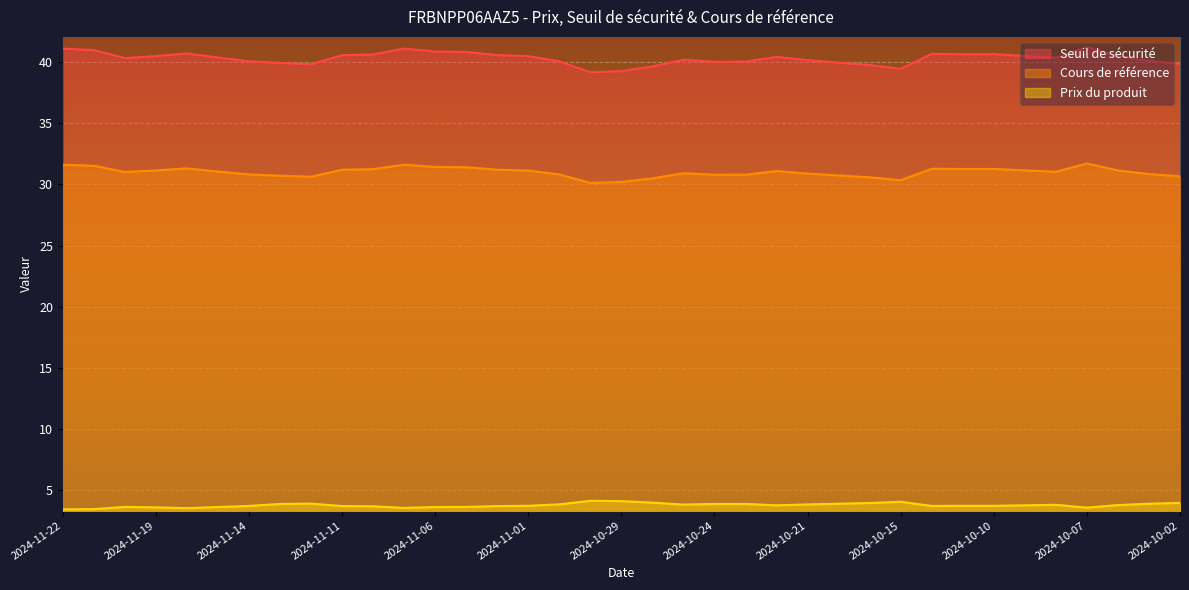

True or false: Cours de référence has more than 1 interior local peaks.

True